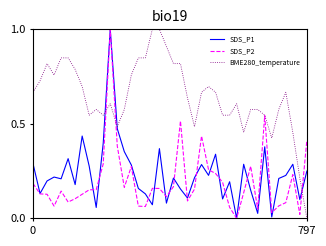

After their last crossing, which series has the higher values: BME280_temperature or SDS_P1?

SDS_P1